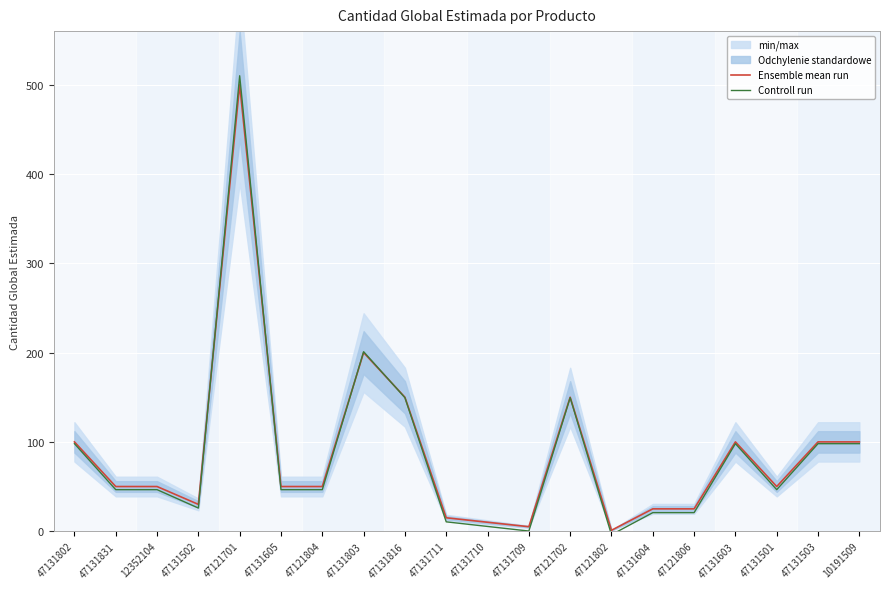

Where is Ensemble mean run nearest to the value 250?

47131803